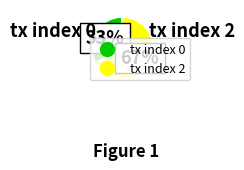

To the nearest percent, what is the combined percentage of tx index 0 and tx index 2?

100%